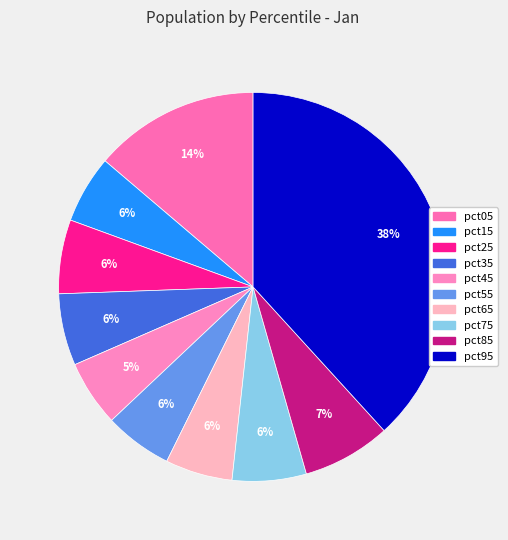

To the nearest percent, what is the difference between the largest and smallest slice percentages?

33%